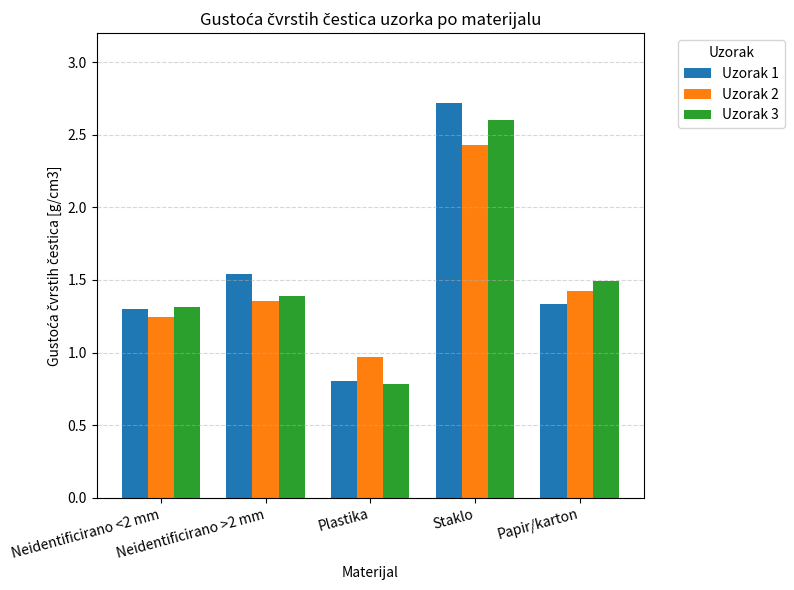

Between Neidentificirano <2 mm and Papir/karton, which series saw the biggest shift?

Uzorak 3